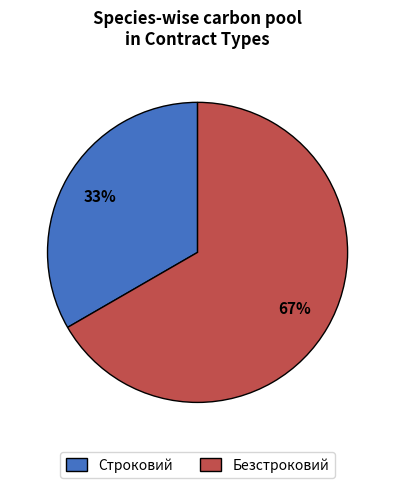

Is it true that Безстроковий is 80% of the pie?

False